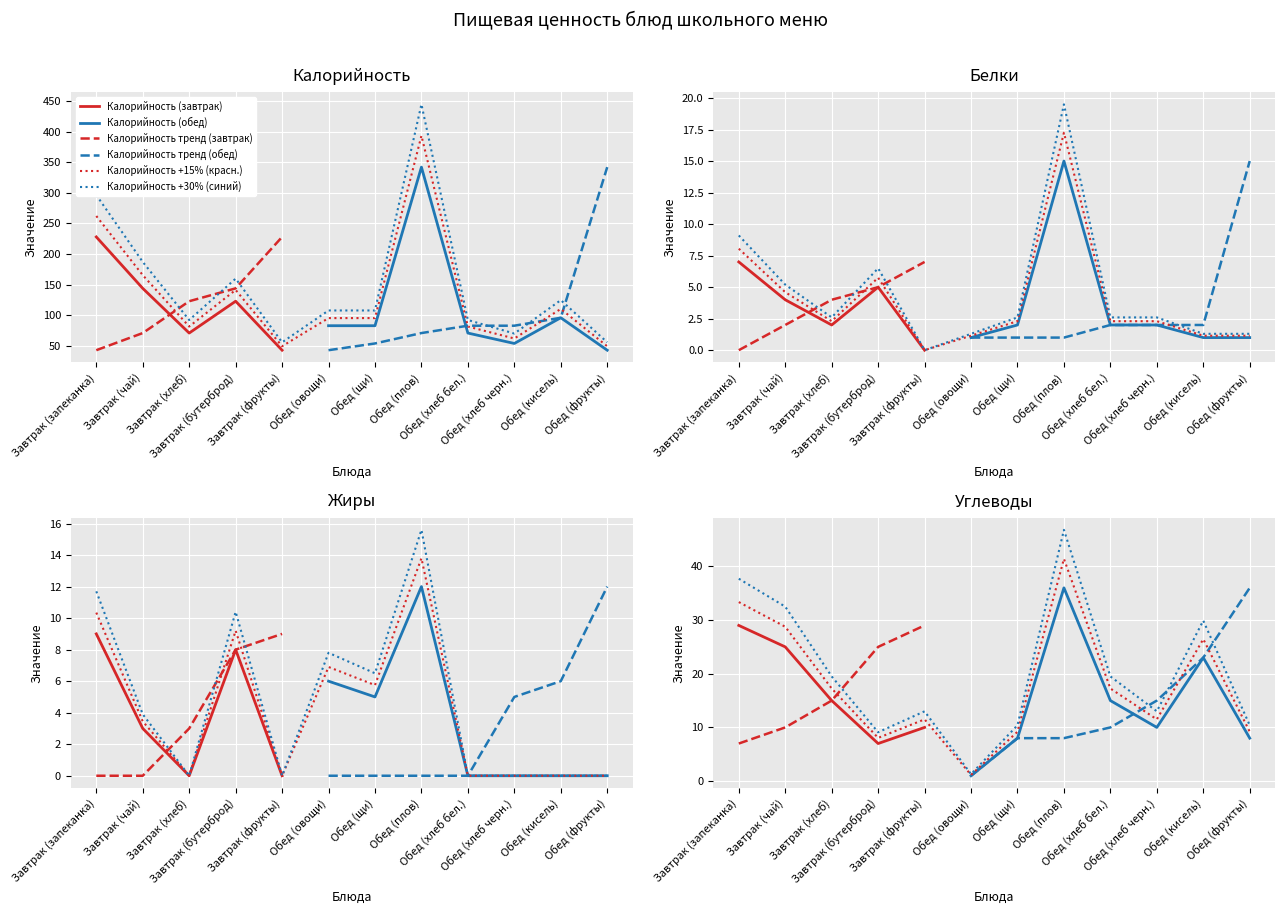

In Углеводы, how many points are higher than both neighbors (excluding endpoints)?

3